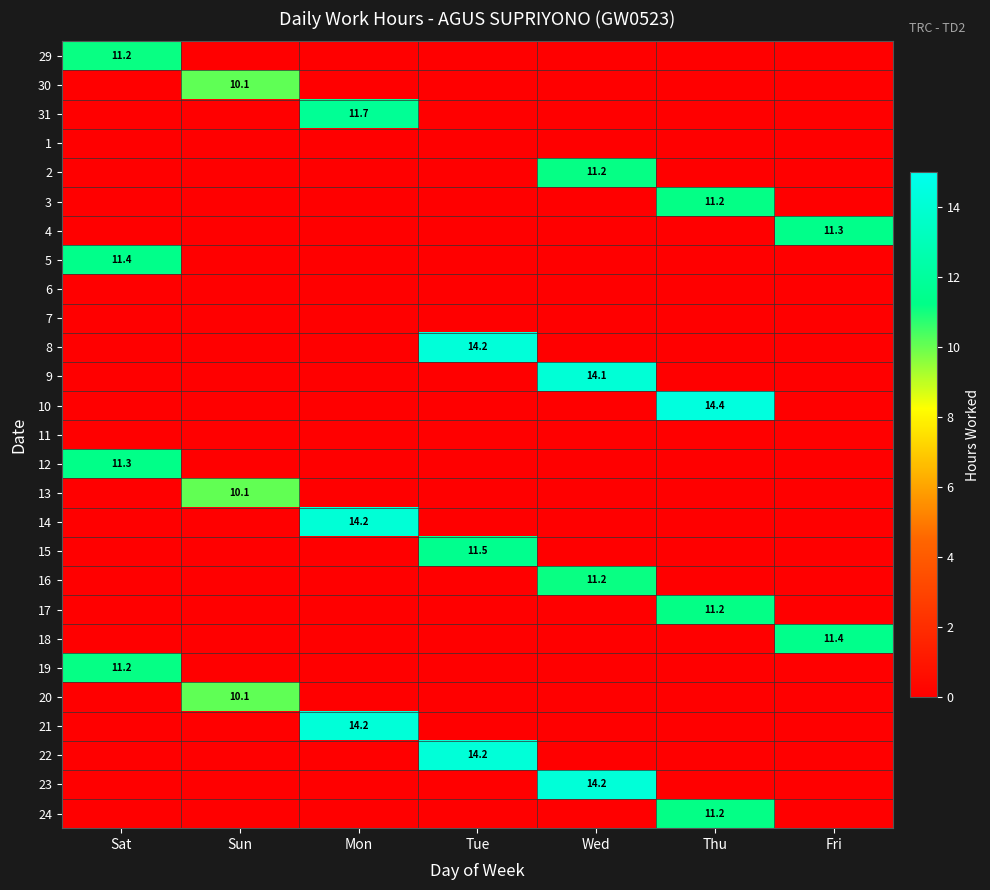

The 9 series shows 14.1 at Wed. True or false?

True